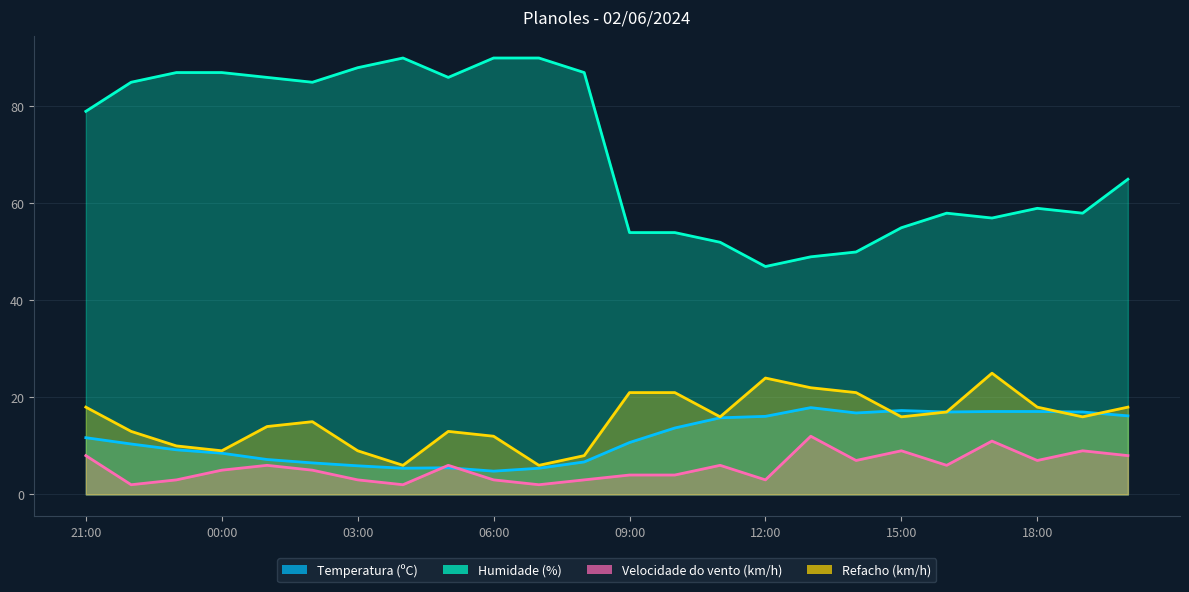

What is the sum of all Temperatura (ºC) values?

279.9